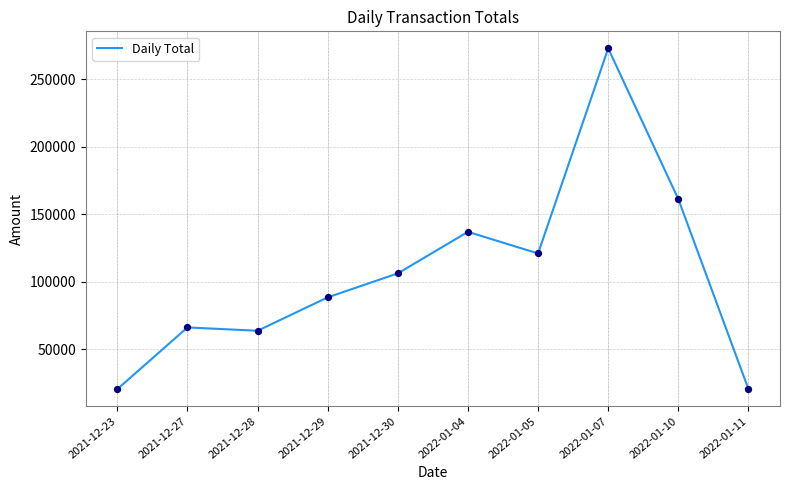

What is the change in value from 2022-01-04 to 2022-01-05?

-16006.7